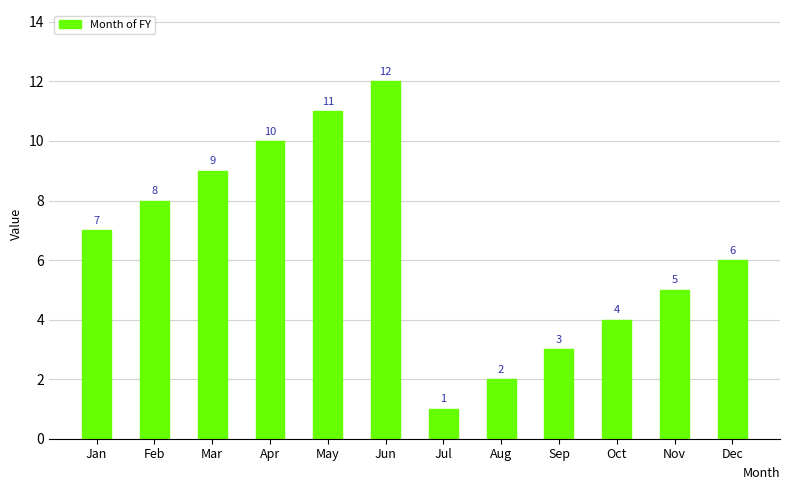

What is the difference between the second highest and second lowest values?

9